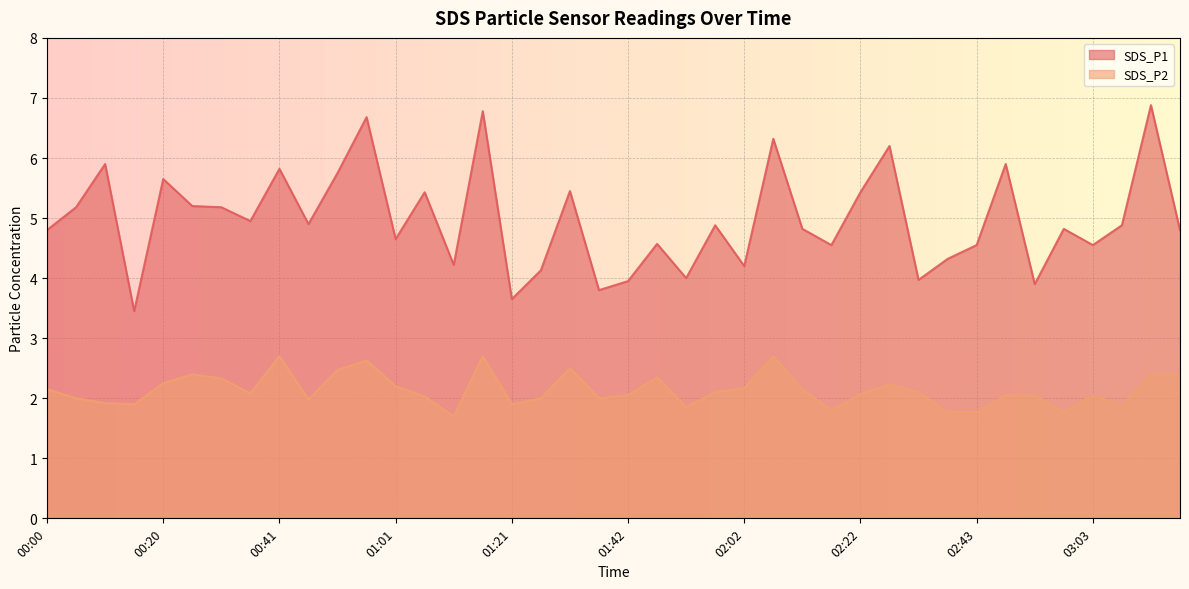

Between 02:22 and 00:05, which is larger?

02:22